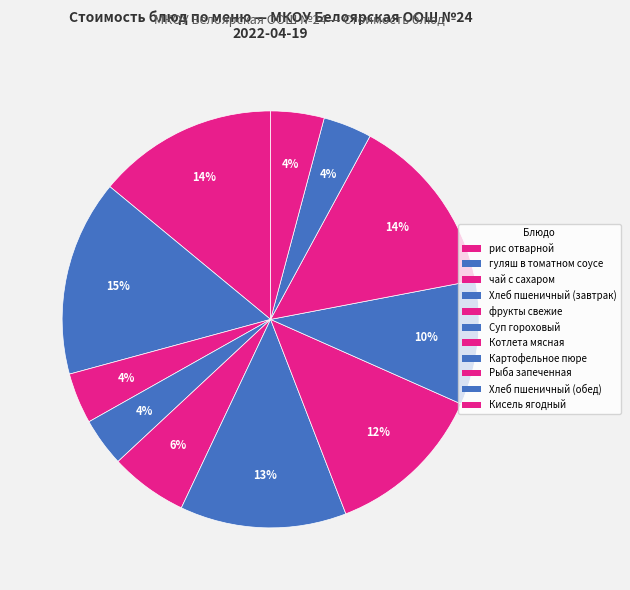

To the nearest percent, what percentage of the pie is Хлеб пшеничный (обед)?

4%